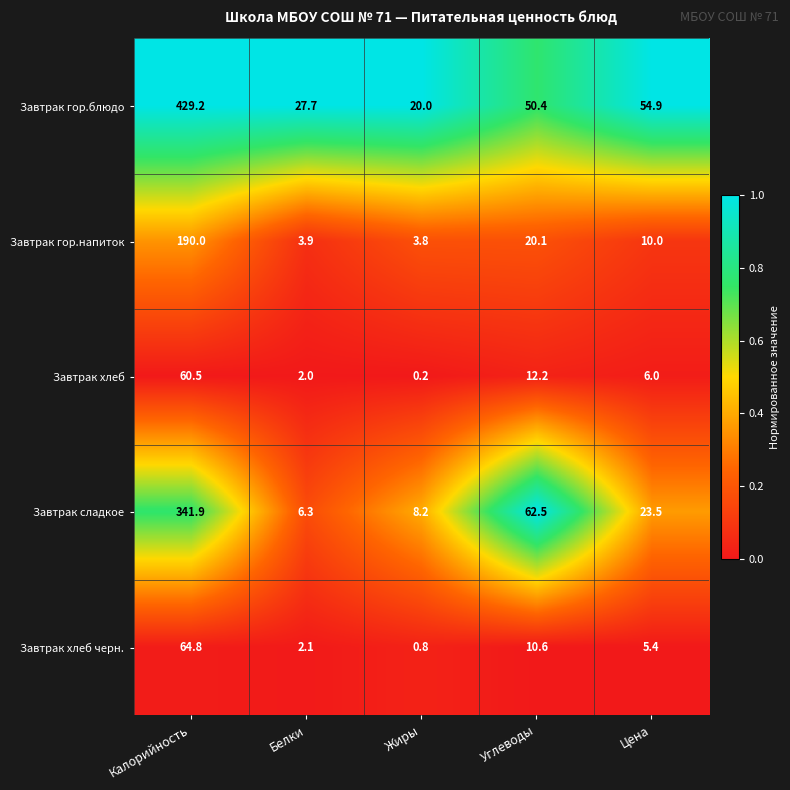

Count the number of categories in the chart.

5